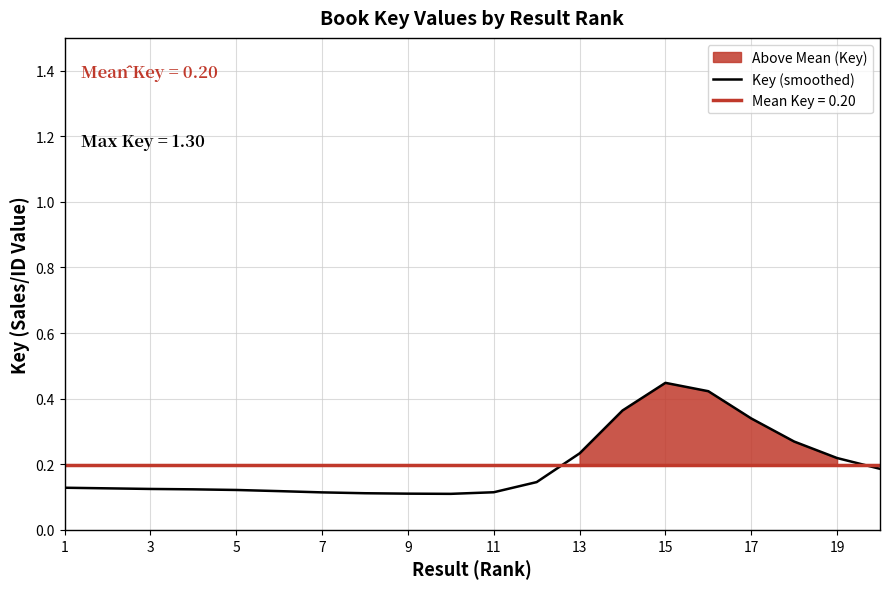

Count the values in the range 0 to 1.

20